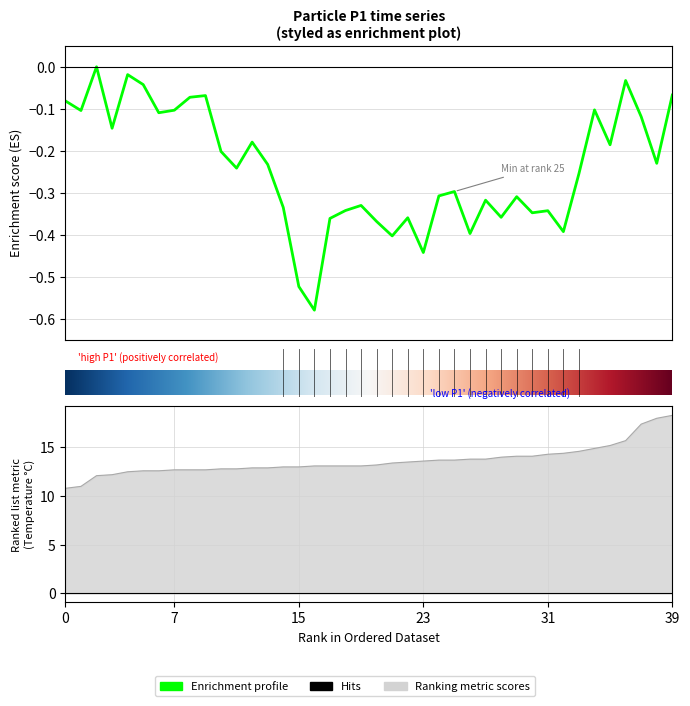

Reading left to right, transcribe all the data shown in this chart.

-0.1	-0.1	-0.0	-0.1	-0.0	-0.0	-0.1	-0.1	-0.1	-0.1	-0.2	-0.2	-0.2	-0.2	-0.3	-0.5	-0.6	-0.4	-0.3	-0.3	-0.4	-0.4	-0.4	-0.4	-0.3	-0.3	-0.4	-0.3	-0.4	-0.3	-0.3	-0.3	-0.4	-0.3	-0.1	-0.2	-0.0	-0.1	-0.2	-0.1